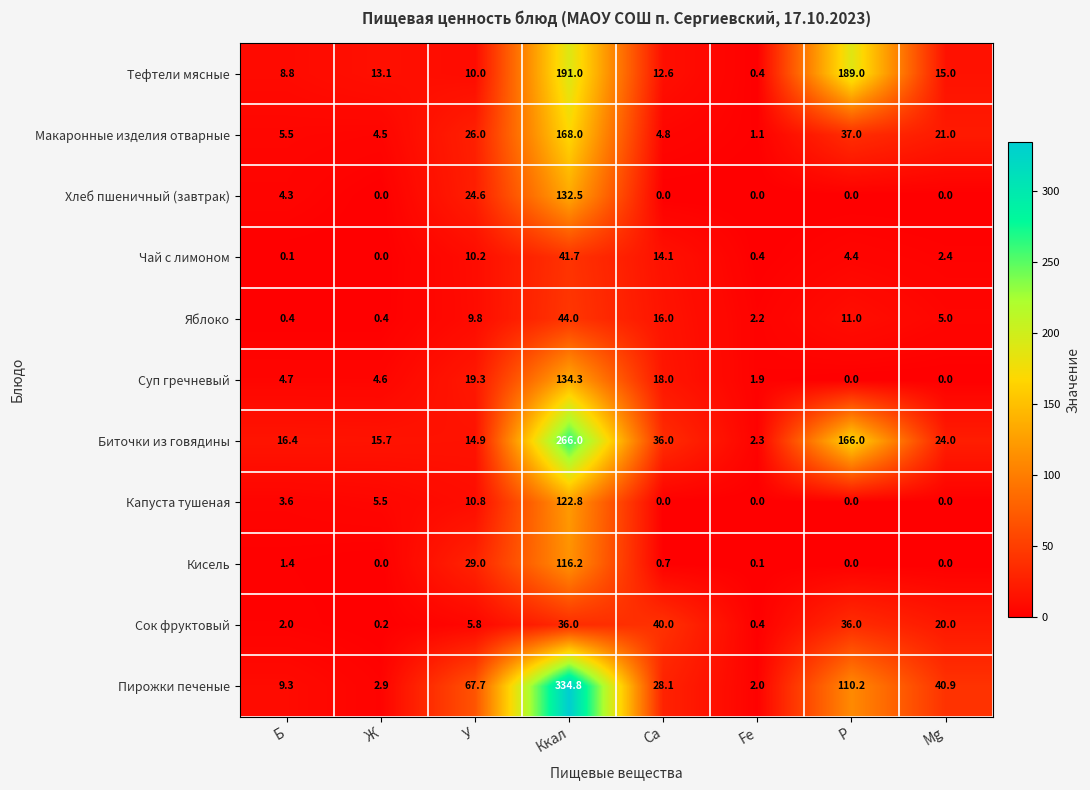

What is the sum of the Биточки из говядины values at У and Ж?

30.6